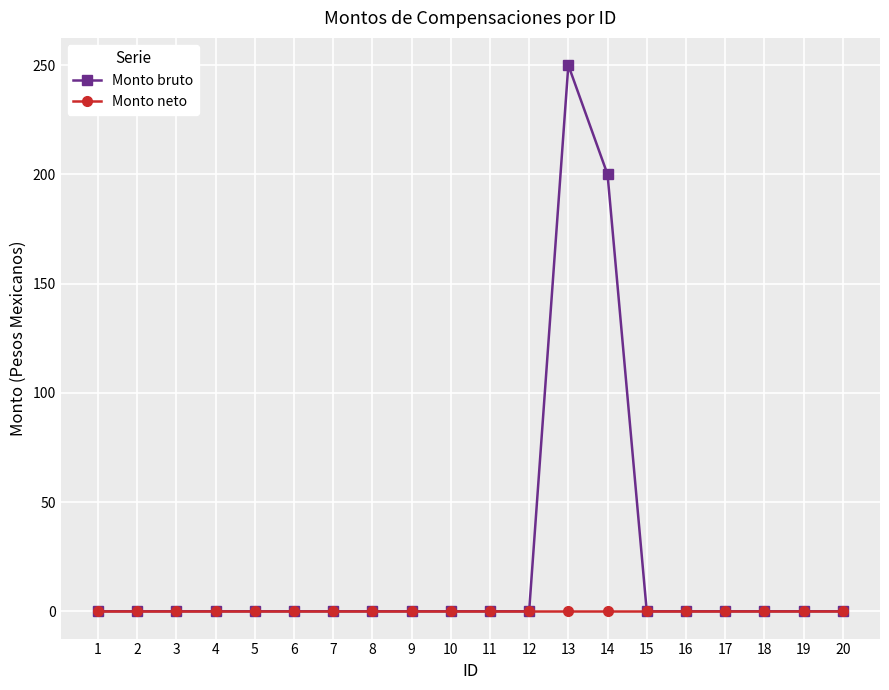

Which series has the largest total across all categories?

Monto bruto